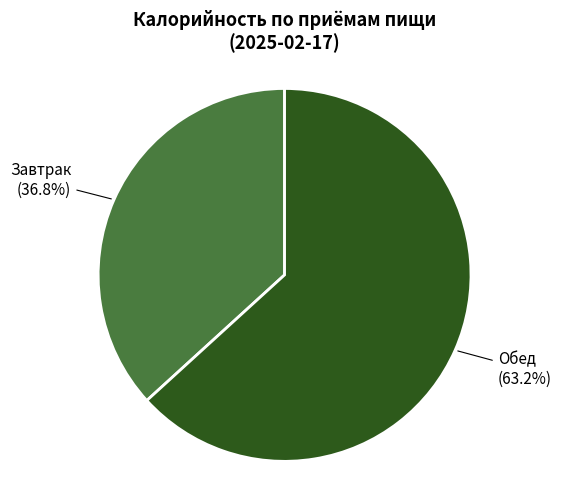

Count the number of slices in the pie.

2